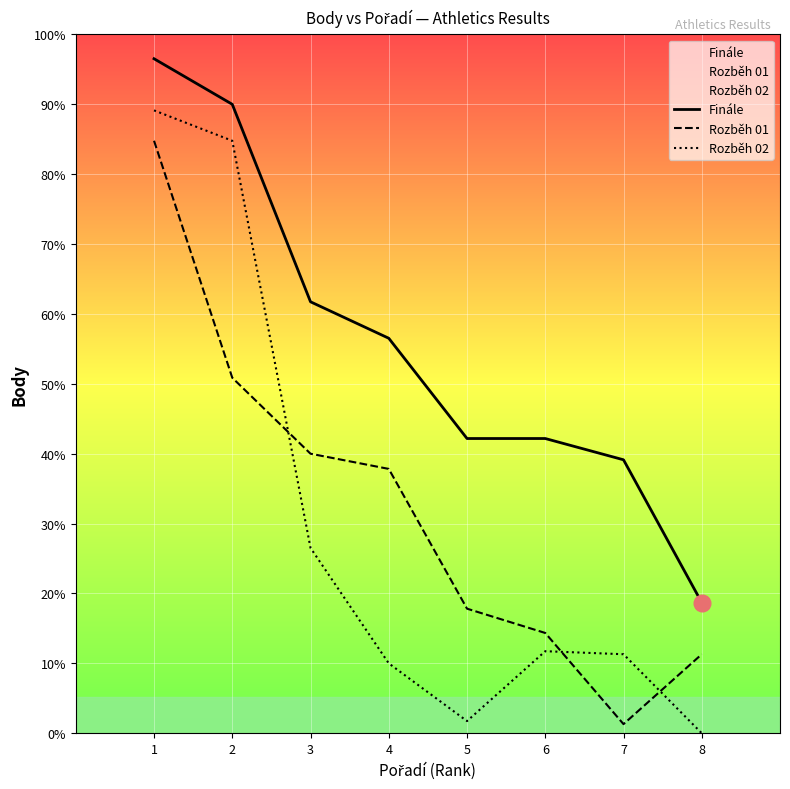

At which category is the sum across all series the highest?

1